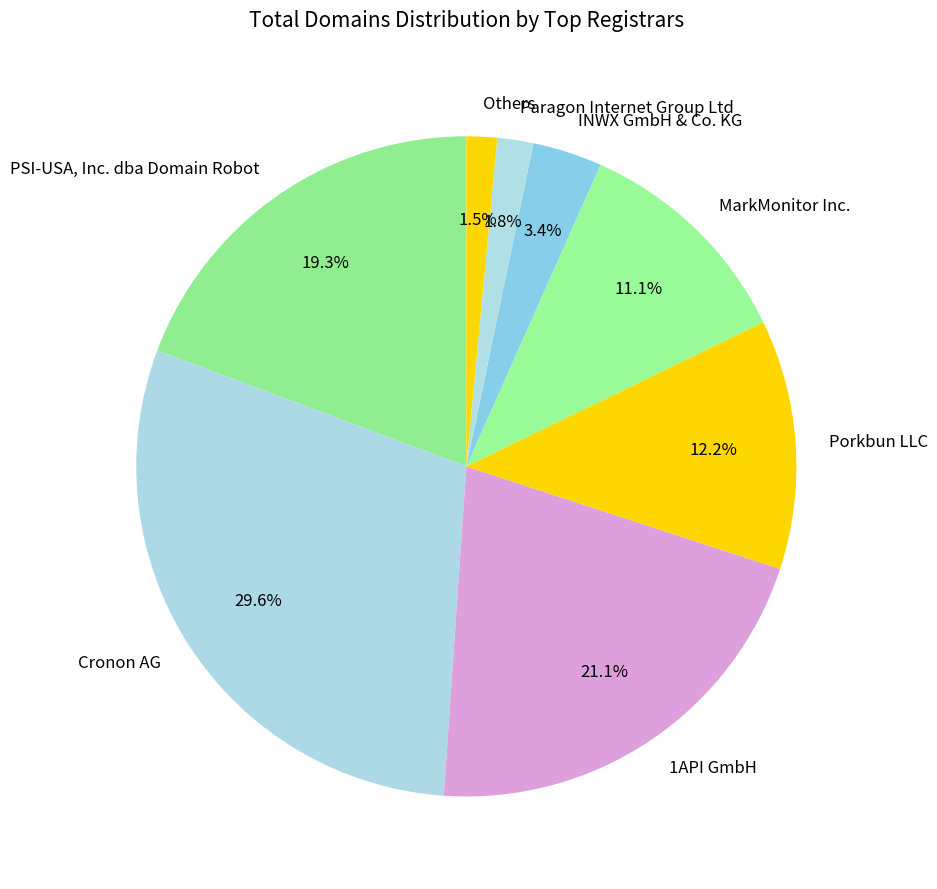

Is there any slice that represents more than half of the pie?

No